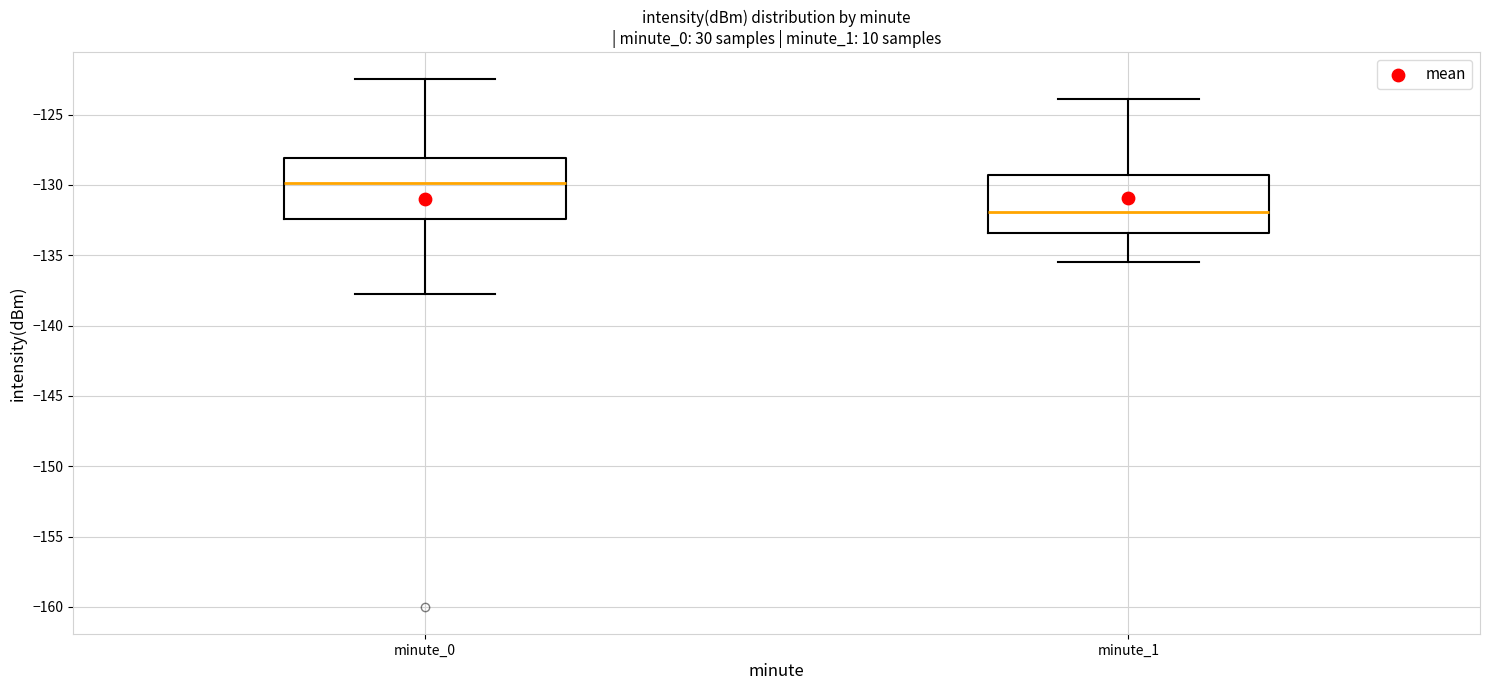

Which box has the lowest median line?

minute_1